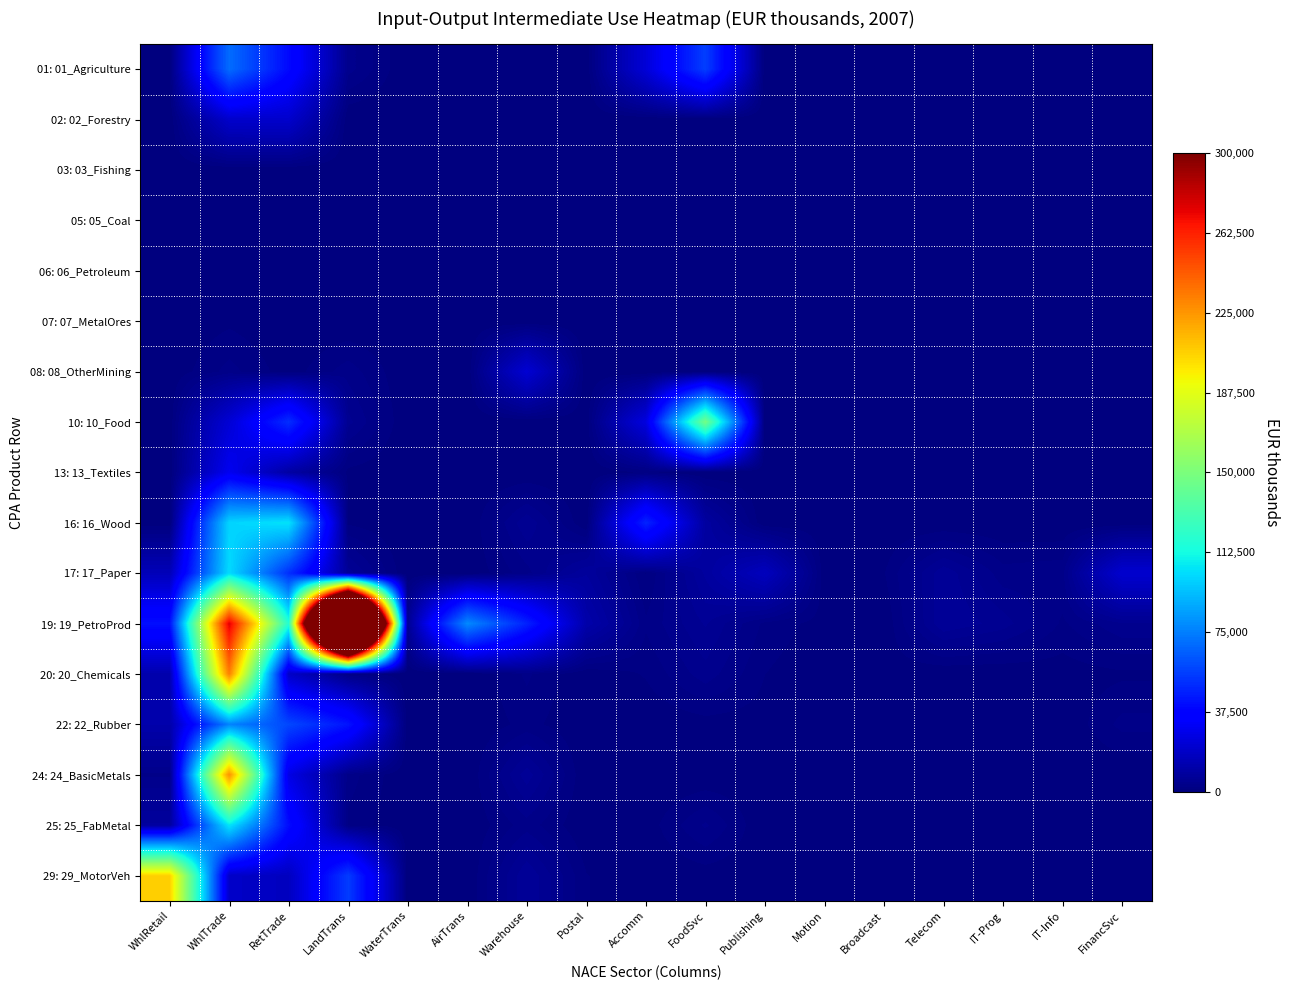

What is the spread (max minus min) of values at Warehouse?

47375